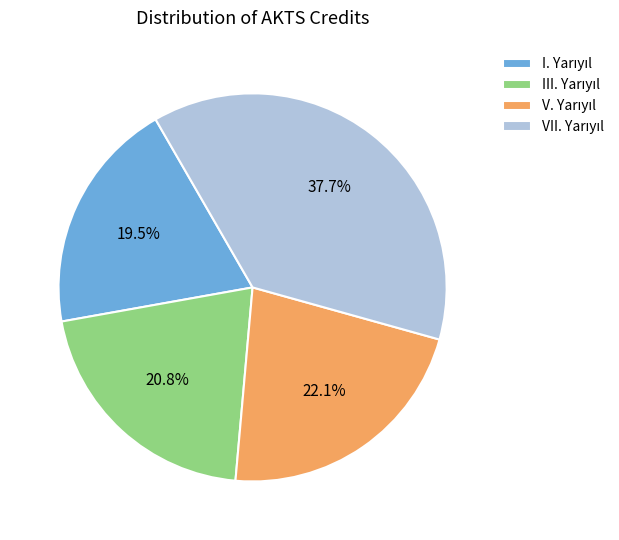

Is there a majority slice in this chart?

No